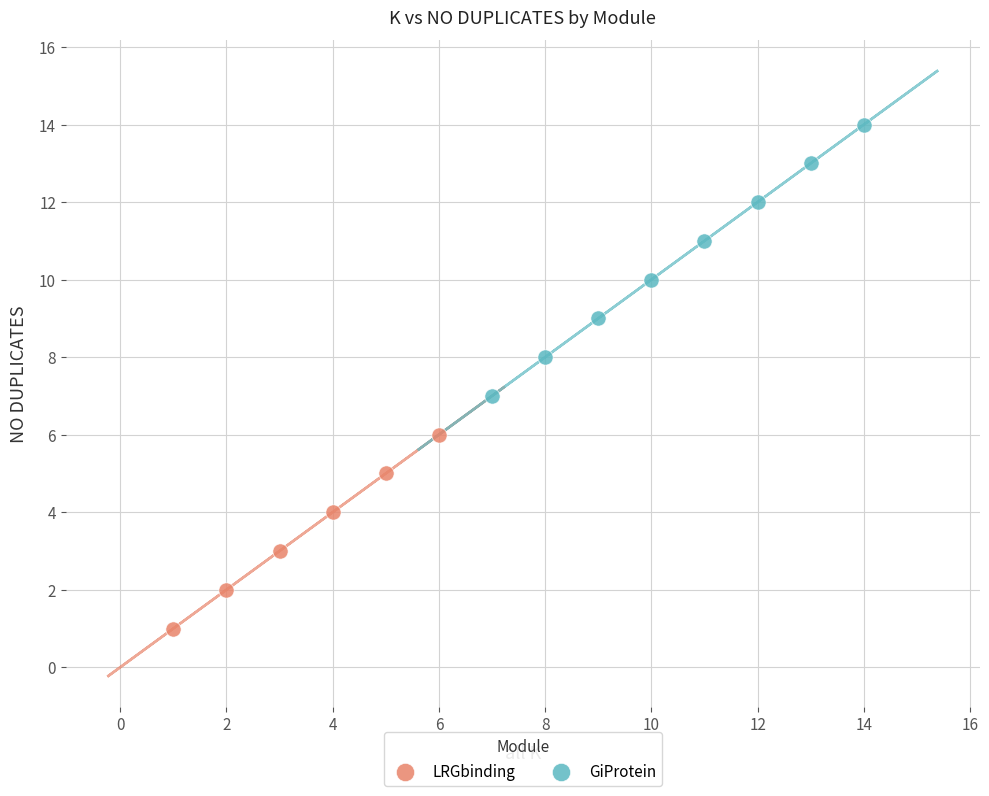

Which series reaches the minimum Y coordinate?

LRGbinding